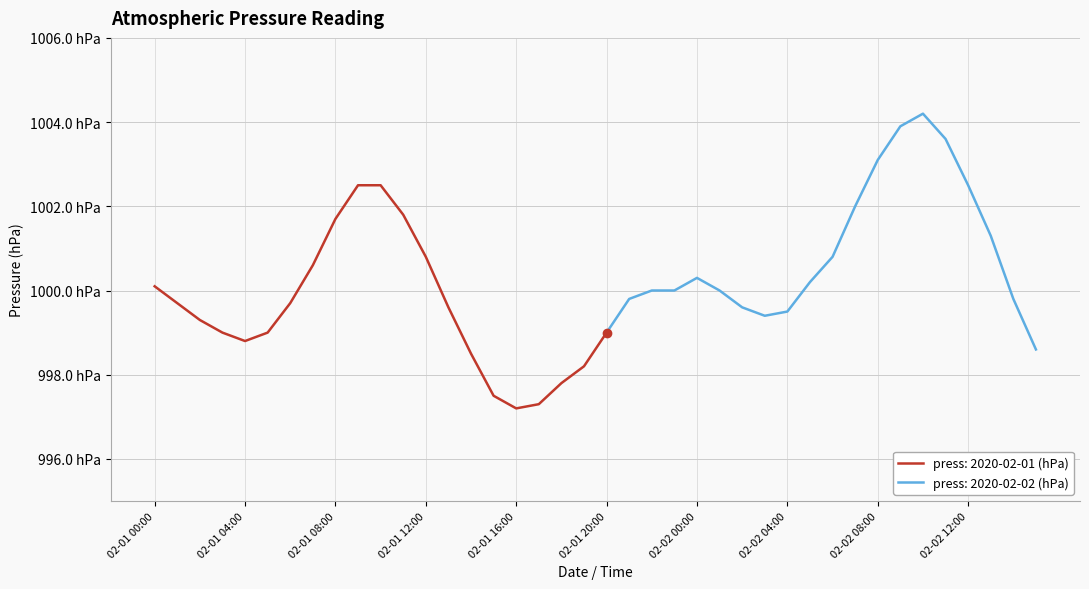

List the labels in order of value, smallest first.

2020-02-01 16:00, 2020-02-01 17:00, 2020-02-01 15:00, 2020-02-01 18:00, 2020-02-01 19:00, 2020-02-01 14:00, 2020-02-02 15:00, 2020-02-01 04:00, 2020-02-01 03:00, 2020-02-01 05:00, 2020-02-01 20:00, 2020-02-01 02:00, 2020-02-02 03:00, 2020-02-02 04:00, 2020-02-01 13:00, 2020-02-02 02:00, 2020-02-01 01:00, 2020-02-01 06:00, 2020-02-01 21:00, 2020-02-02 14:00, 2020-02-01 22:00, 2020-02-01 23:00, 2020-02-02 01:00, 2020-02-01 00:00, 2020-02-02 05:00, 2020-02-02 00:00, 2020-02-01 07:00, 2020-02-01 12:00, 2020-02-02 06:00, 2020-02-02 13:00, 2020-02-01 08:00, 2020-02-01 11:00, 2020-02-02 07:00, 2020-02-01 09:00, 2020-02-01 10:00, 2020-02-02 12:00, 2020-02-02 08:00, 2020-02-02 11:00, 2020-02-02 09:00, 2020-02-02 10:00